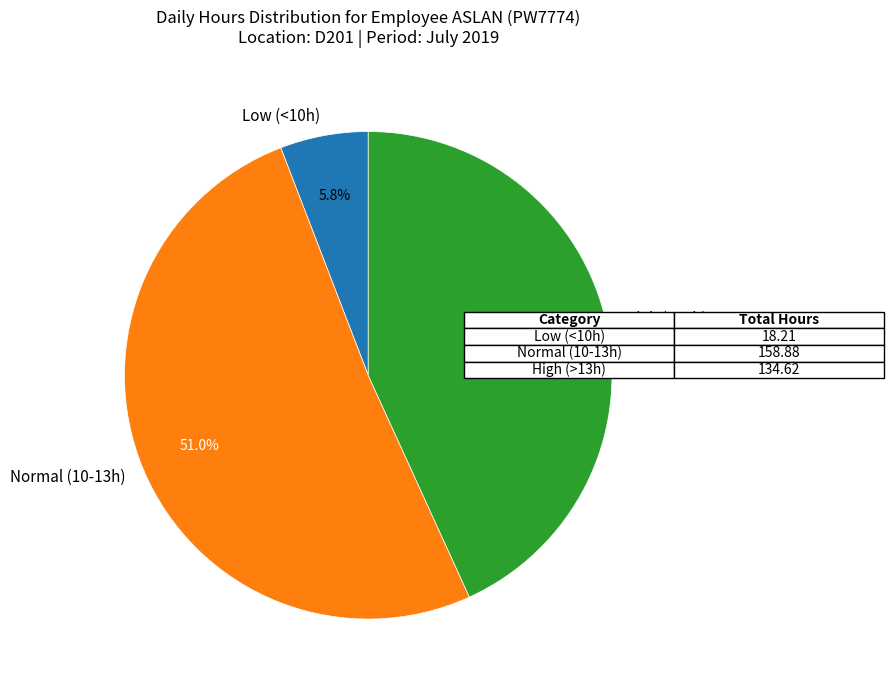

Rank the categories by value from highest to lowest.

Normal (10-13h), High (>13h), Low (<10h)